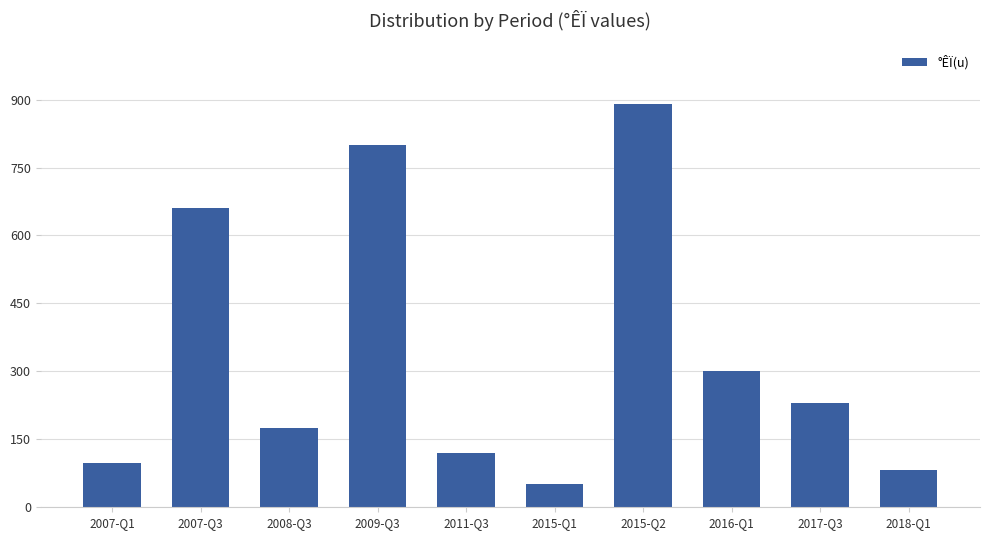

What value does the data have at 2017-Q3, to the nearest 10?

230